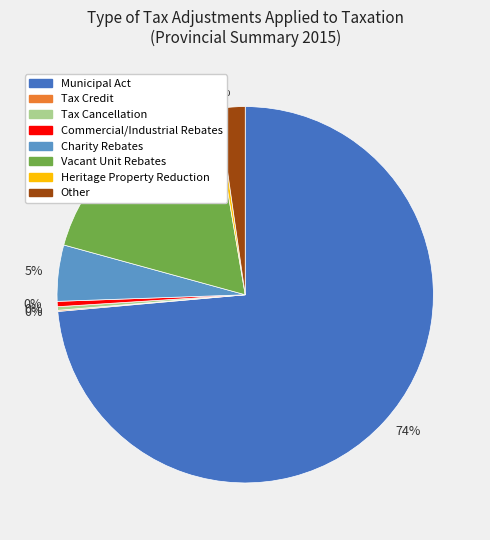

Does any single category account for the majority?

Yes